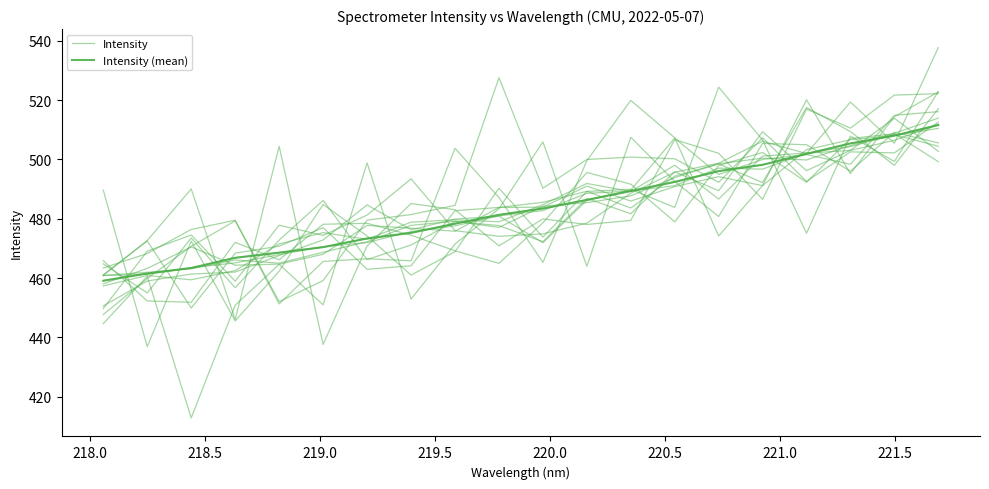

The value of Intensity at 219.0 is 466.8. True or false?

True